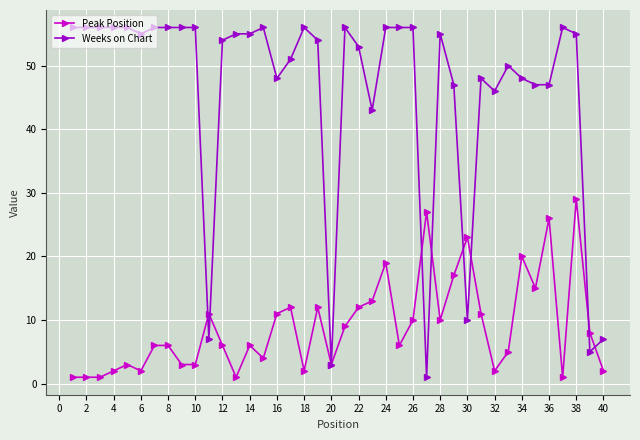

True or false: Weeks on Chart has more than 2 points higher than both neighbors.

True